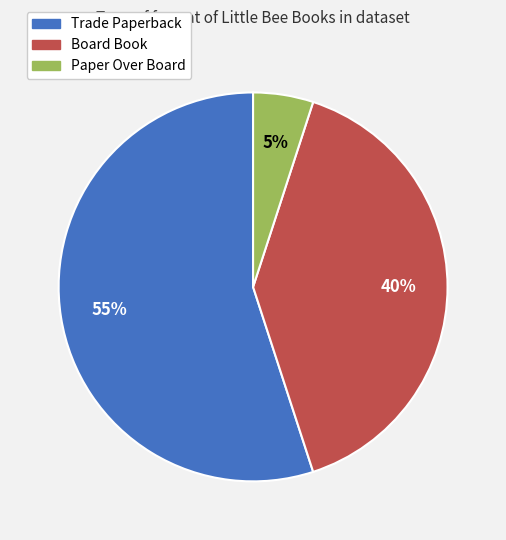

What percentage is the Board Book slice, to the nearest percent?

40%